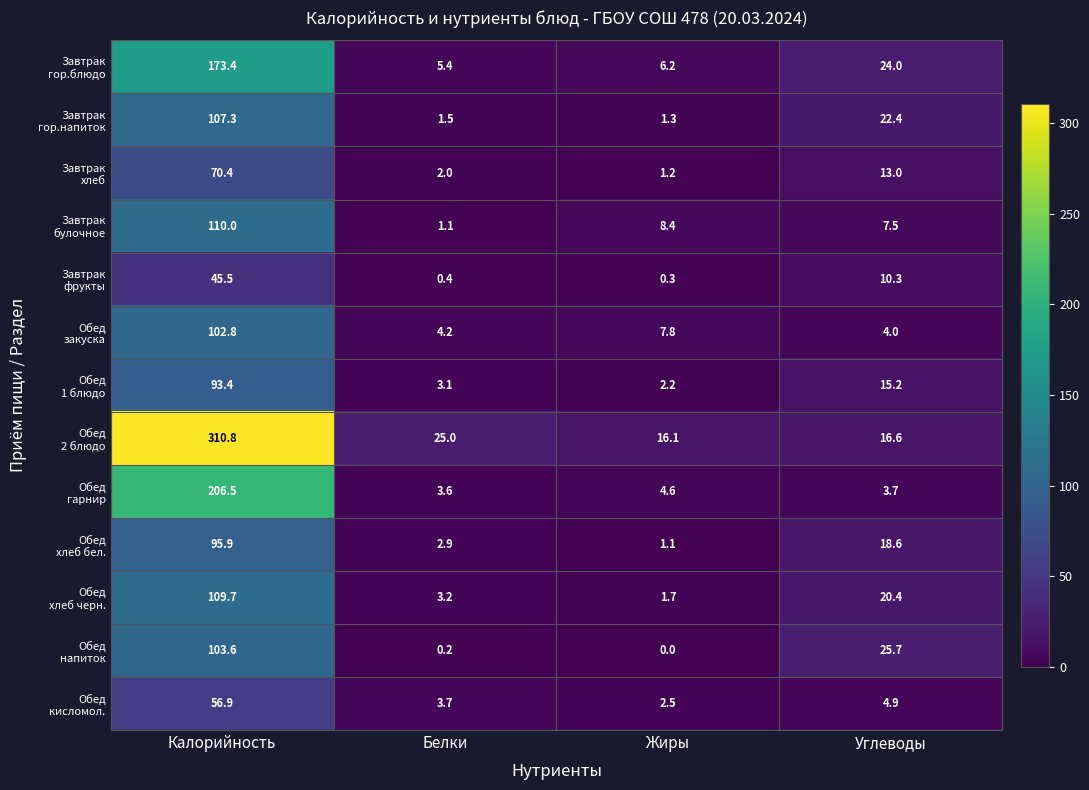

At which category is the sum across all series the highest?

Калорийность